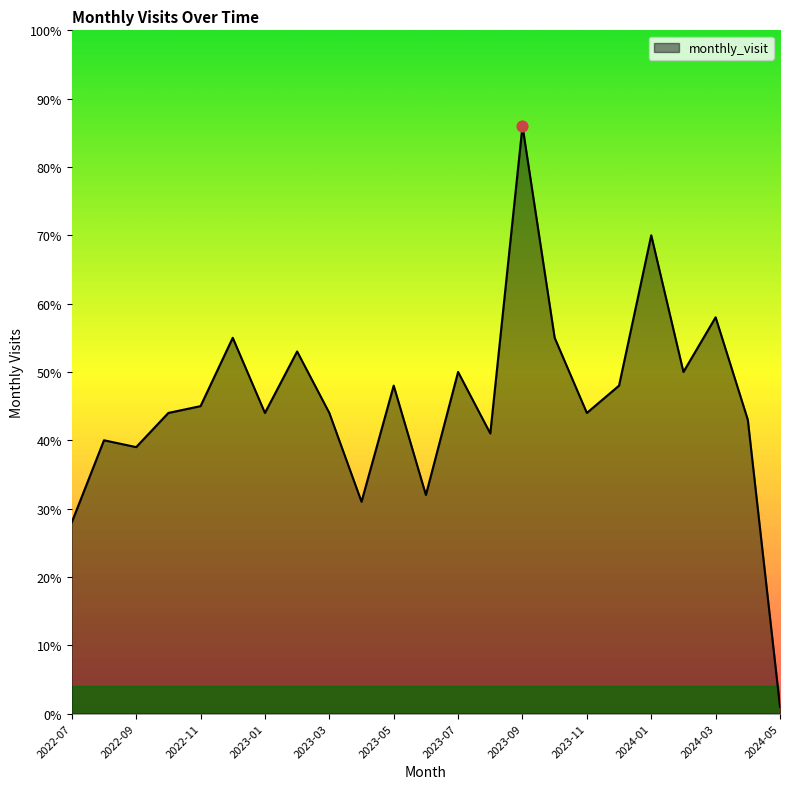

What is the difference between the maximum and minimum values?

85